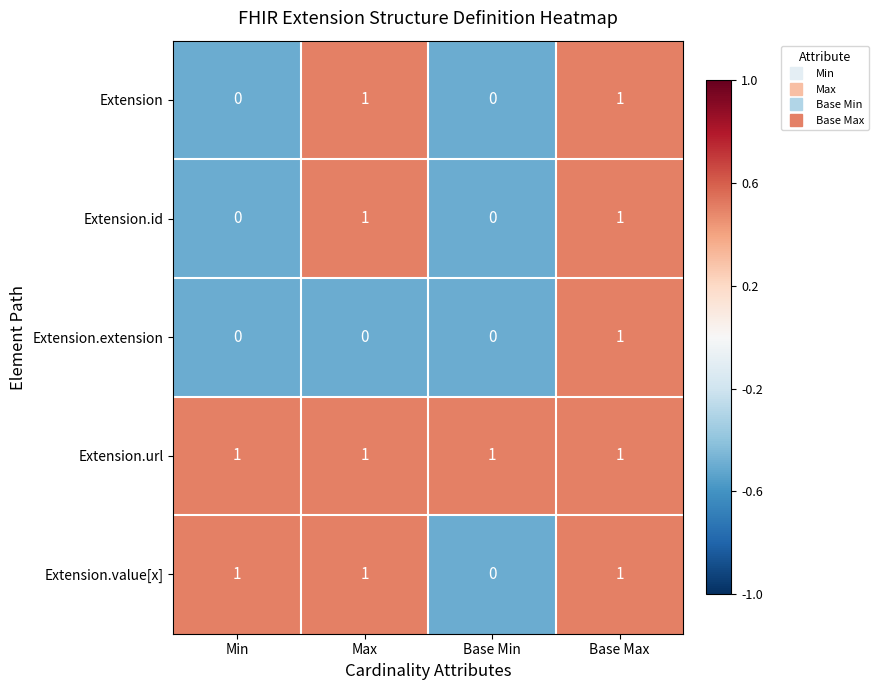

Count the Extension.extension values in the range 0 to 1.

4